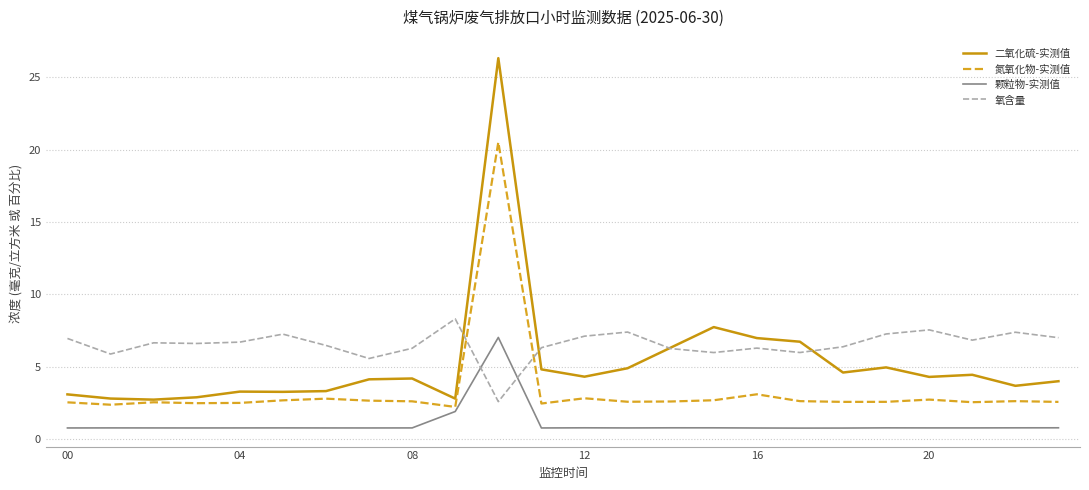

Which series ends up on top after the final intersection of 氧含量 and 氮氧化物-实测值?

氧含量